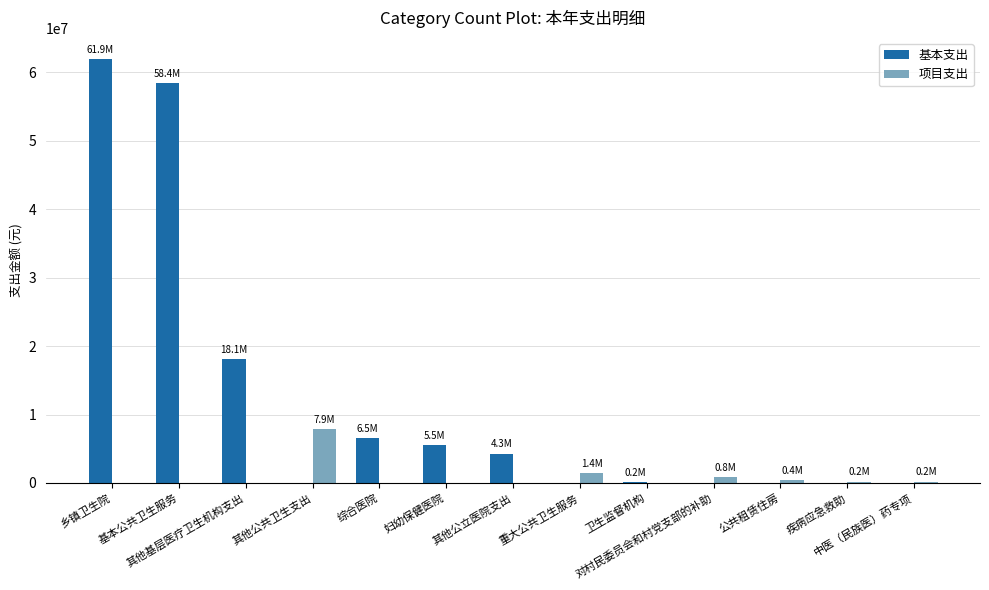

Count the number of data series in this chart.

2